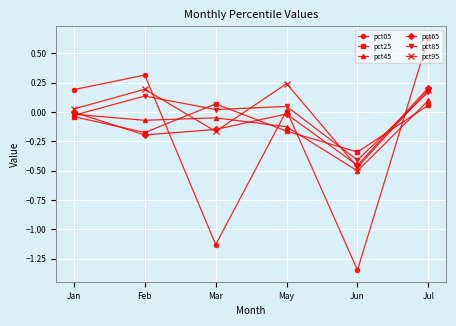

Is this an area chart (filled region under the line)?

No